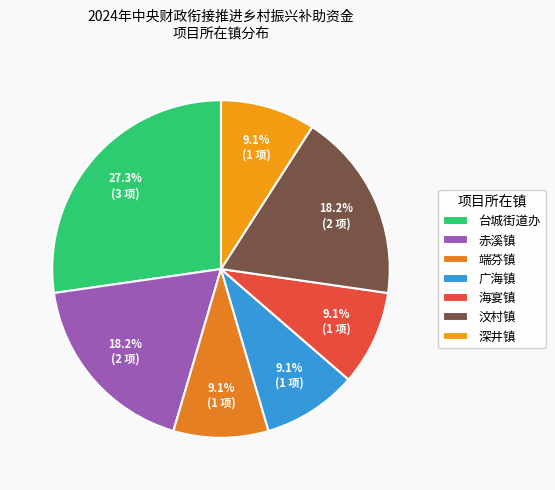

How much of the chart is everything except 海宴镇?

90.9%